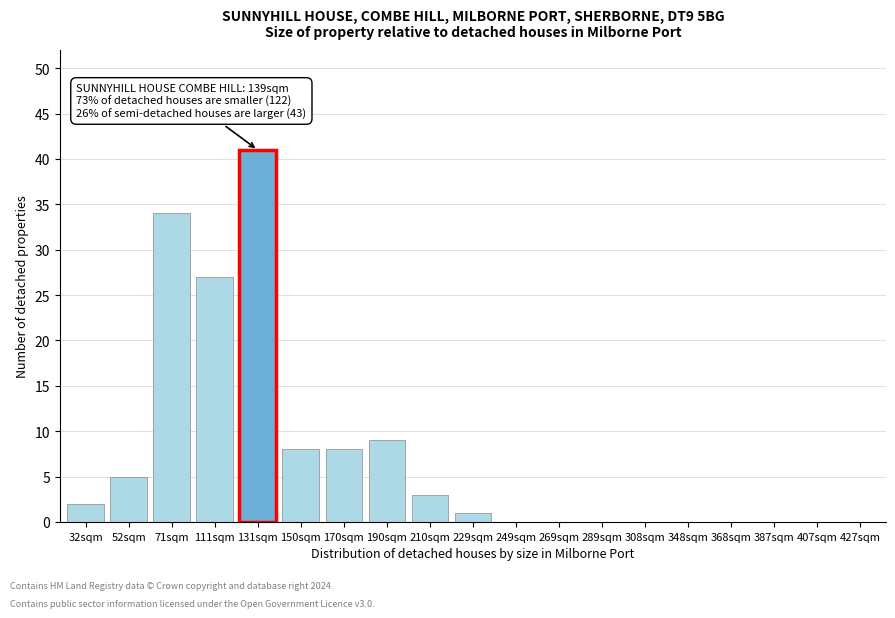

Reading left to right, list all the values displayed in this chart.

32sqm=2	52sqm=5	71sqm=34	111sqm=27	131sqm=41	150sqm=8	170sqm=8	190sqm=9	210sqm=3	229sqm=1	249sqm=0	269sqm=0	289sqm=0	308sqm=0	348sqm=0	368sqm=0	387sqm=0	407sqm=0	427sqm=0